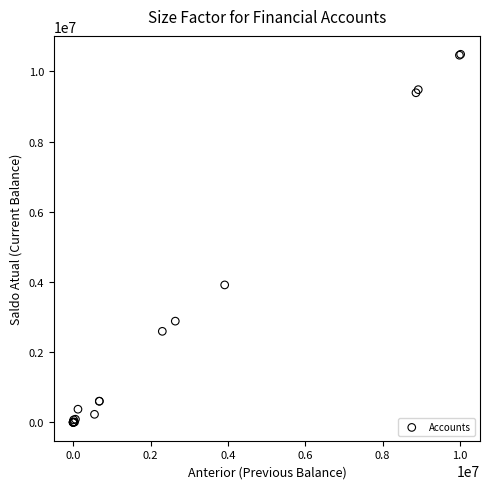

What Y value in the scatter plot is closest to 5244839?

3916319.3